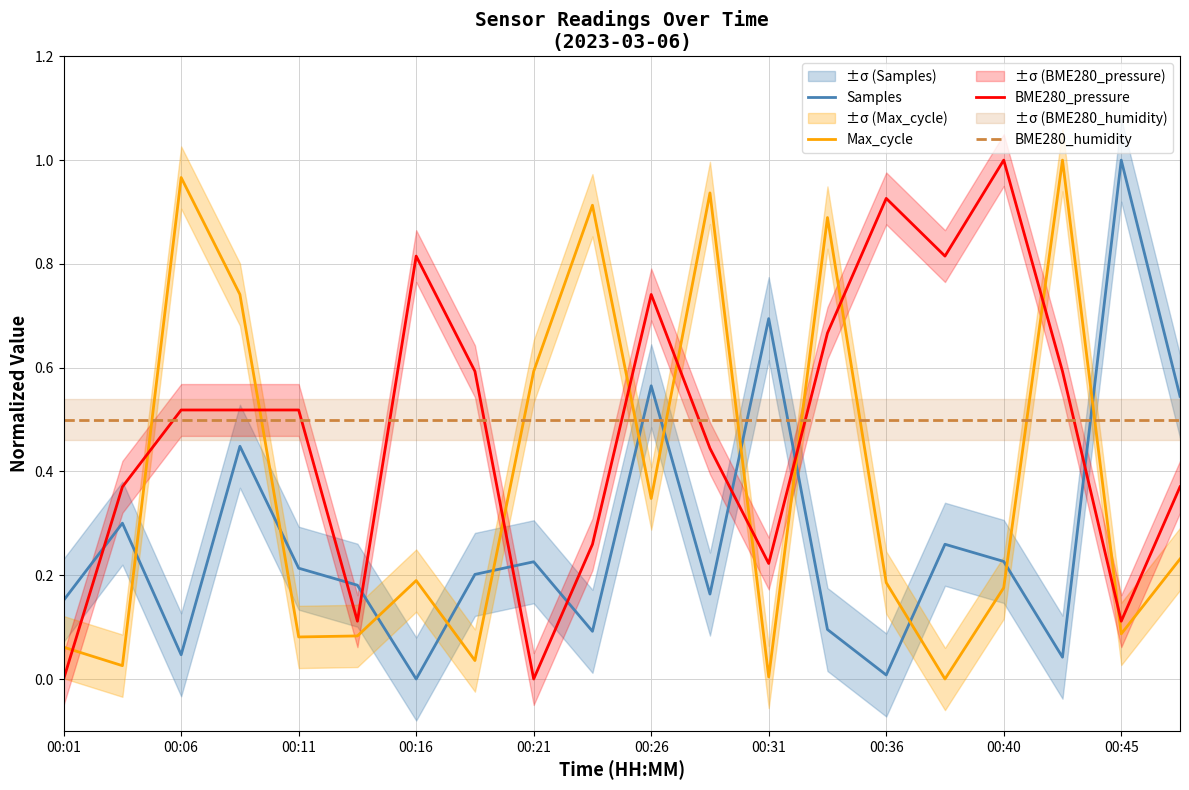

What is the average value of the BME280_humidity series?

0.5